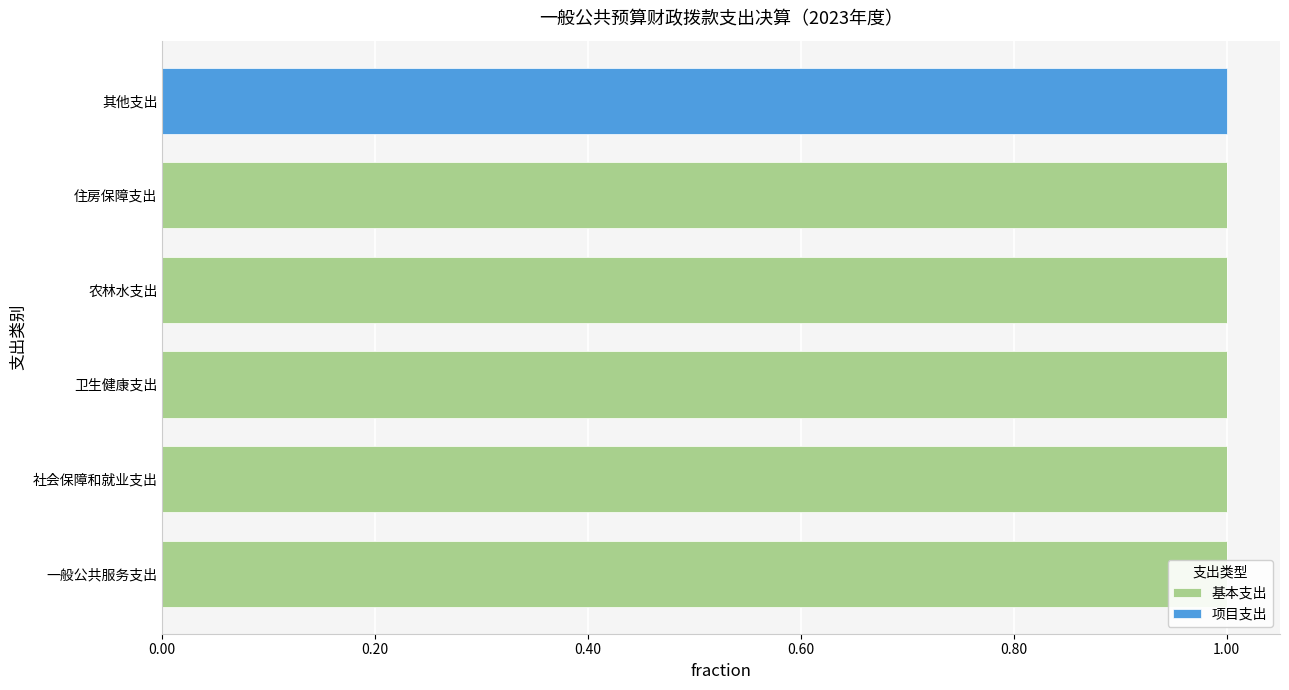

How many values in 基本支出 are above zero?

5